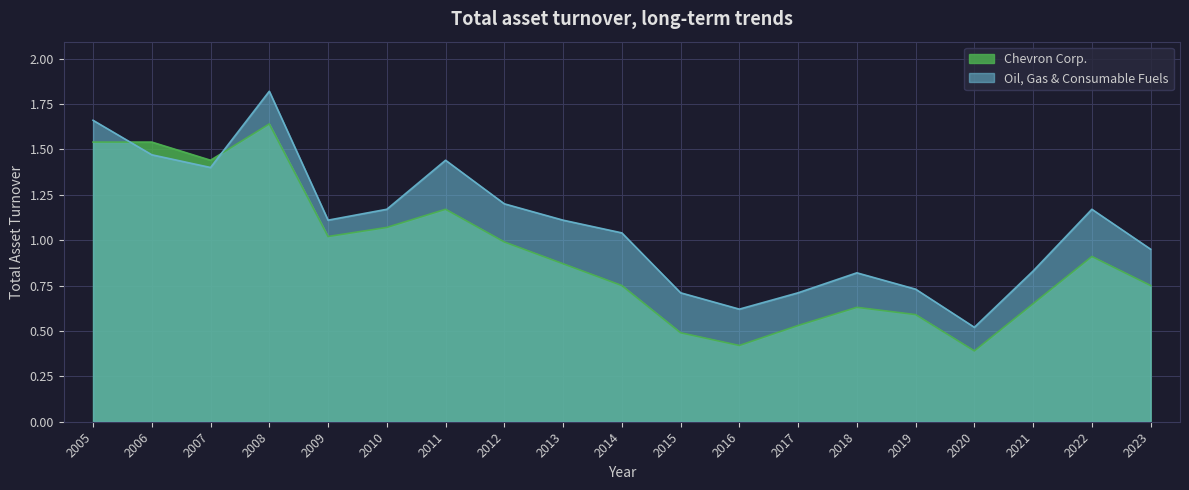

List the labels in order of Chevron Corp. value, smallest first.

2020, 2016, 2015, 2017, 2019, 2018, 2021, 2014, 2023, 2013, 2022, 2012, 2009, 2010, 2011, 2007, 2005, 2006, 2008